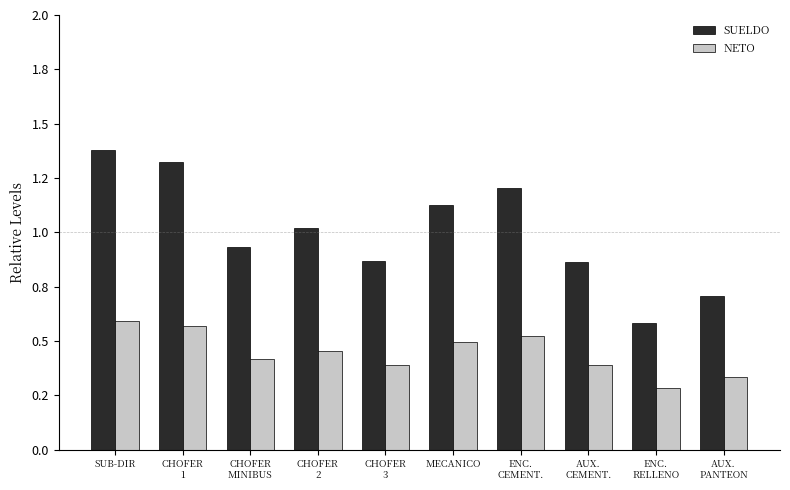

Are the bars grouped side by side (vs. stacked)?

Yes